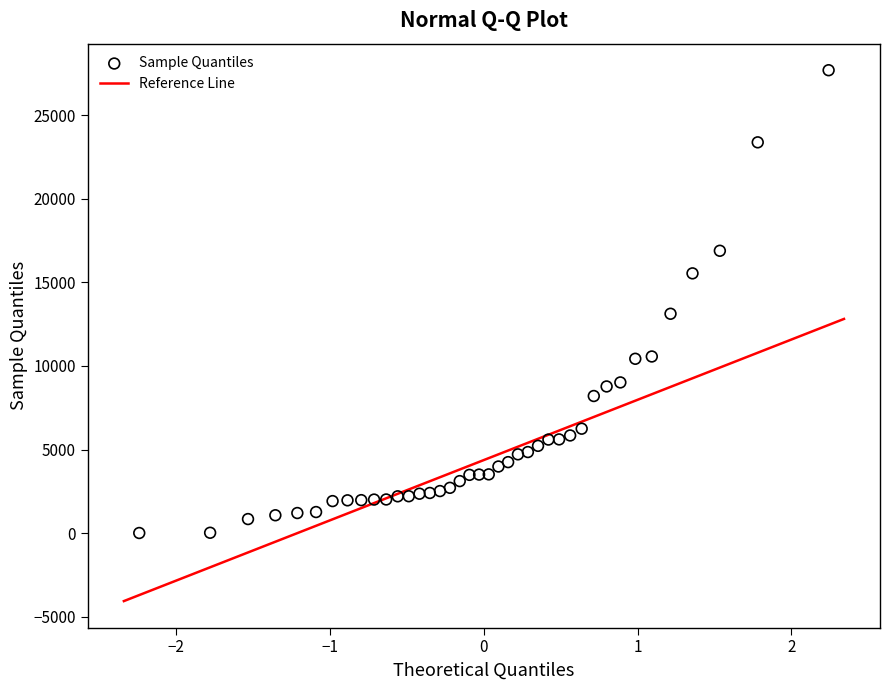

What Y value in the scatter plot is closest to 13847?

13120